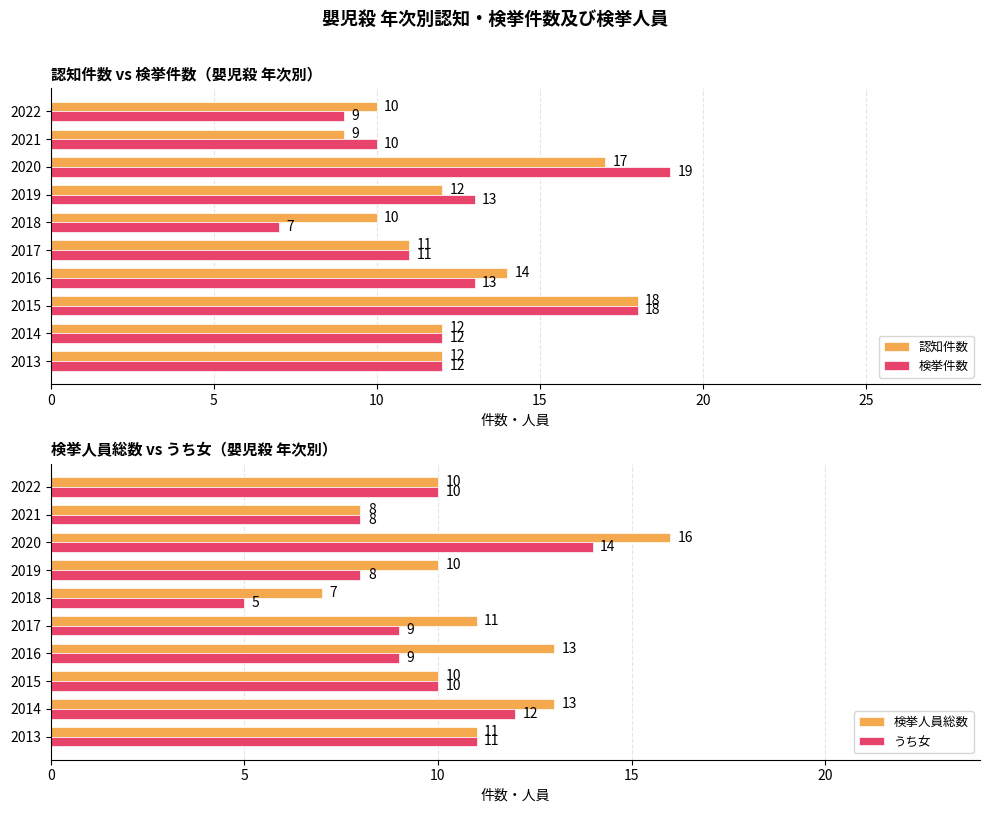

What are all the series names shown in the legend?

認知件数, 検挙件数, 検挙人員総数, うち女